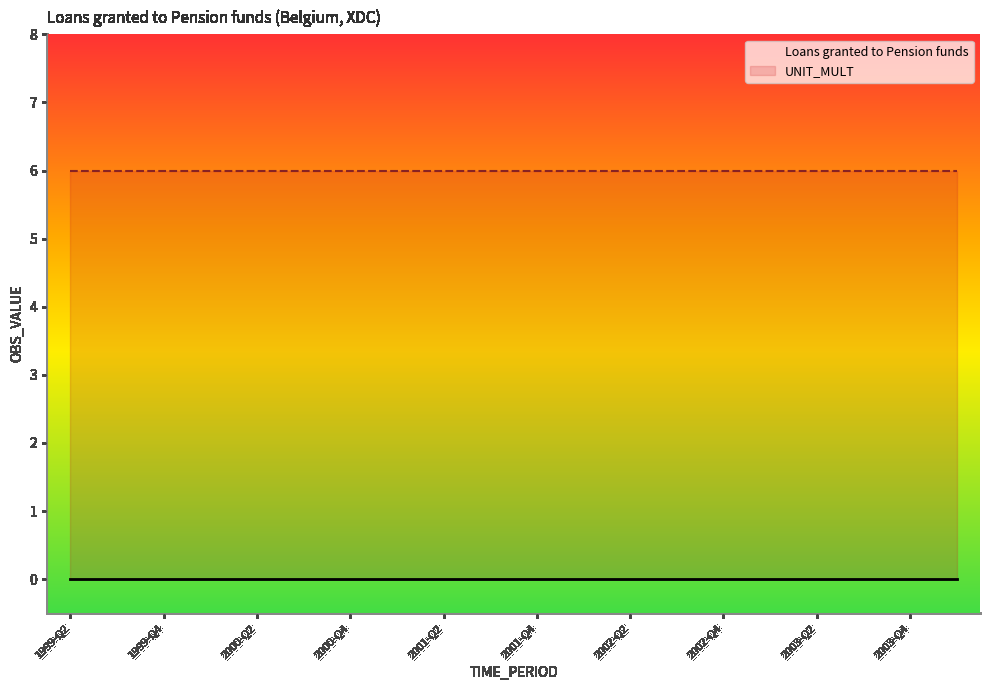

What is the spread (max minus min) of values at 2003-Q2?

6